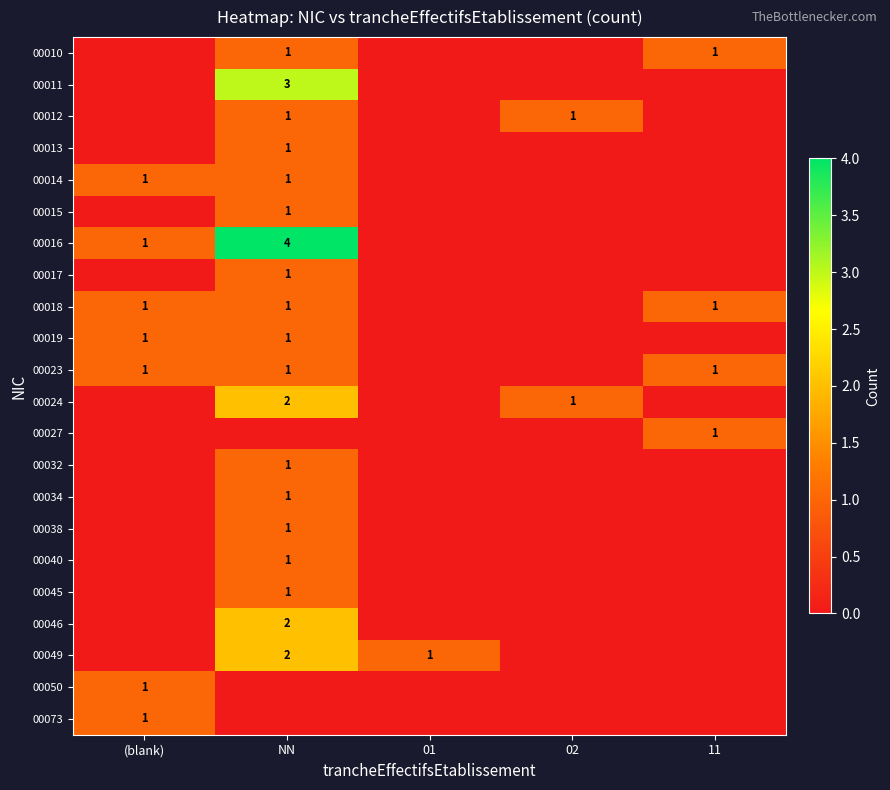

Which category has the lowest value across all series?

(blank)